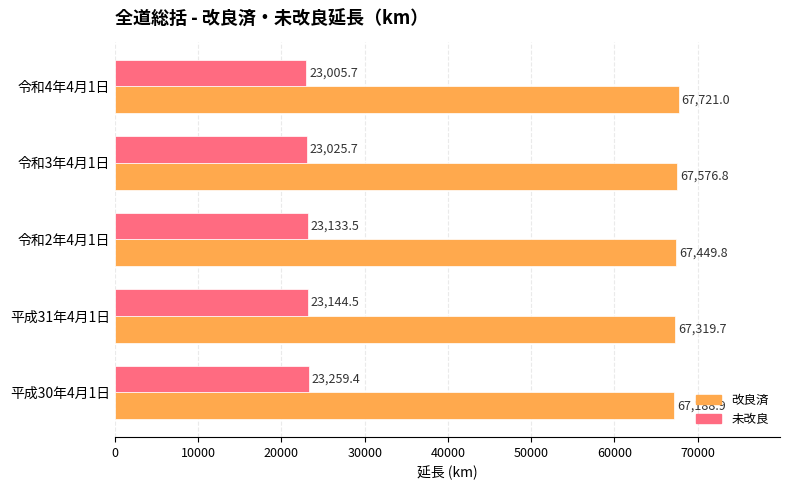

Which series has the widest spread of values?

改良済